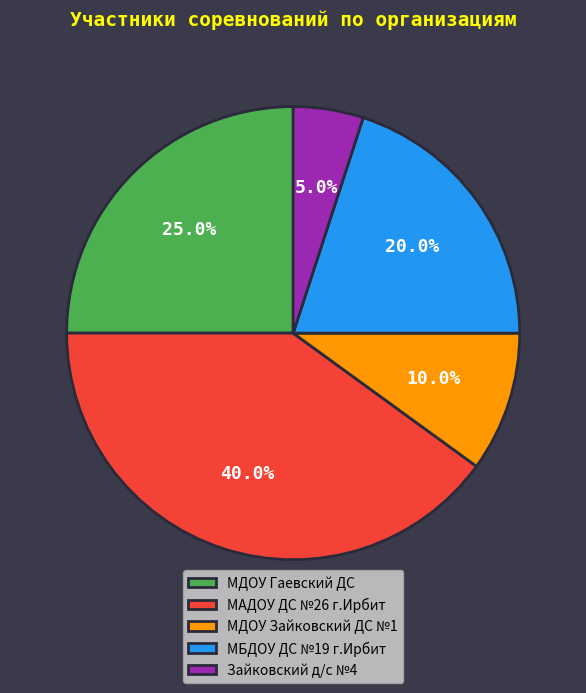

What portion of the pie excludes МДОУ Гаевский ДС?

75.0%